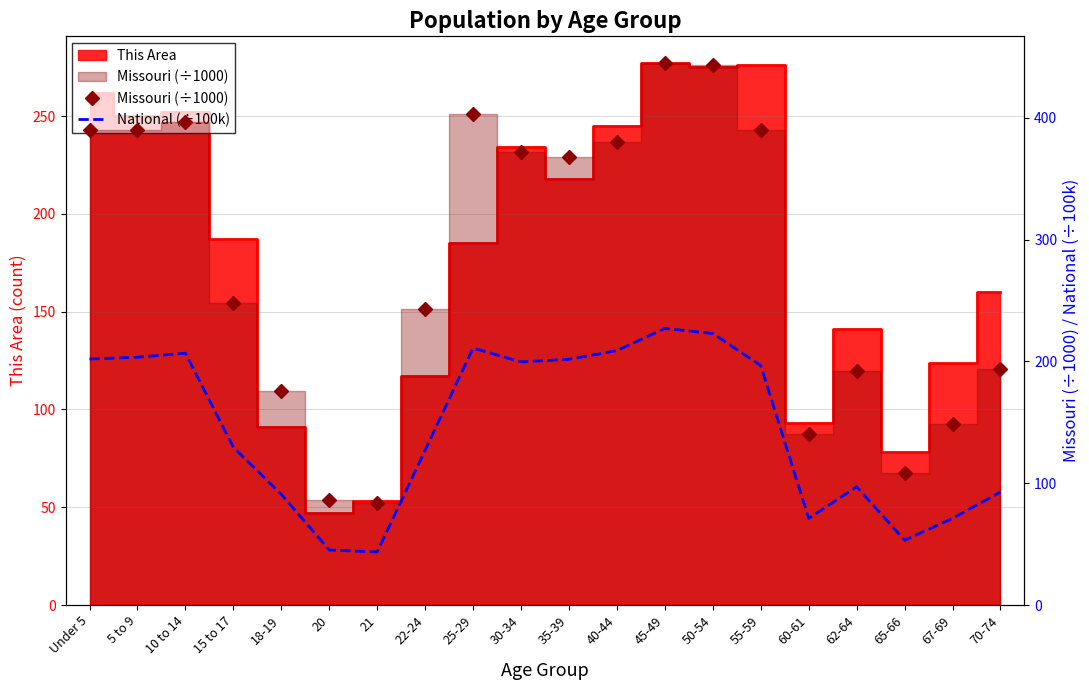

The value of National (÷100k) at 15 to 17 is 129.5. True or false?

True